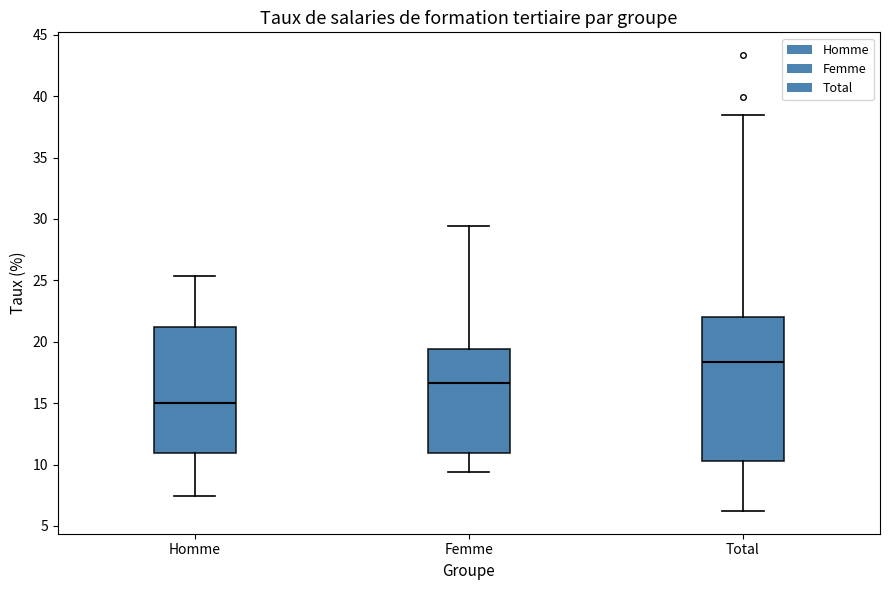

Comparing the boxes themselves (not the whiskers), which one is the tallest?

Total